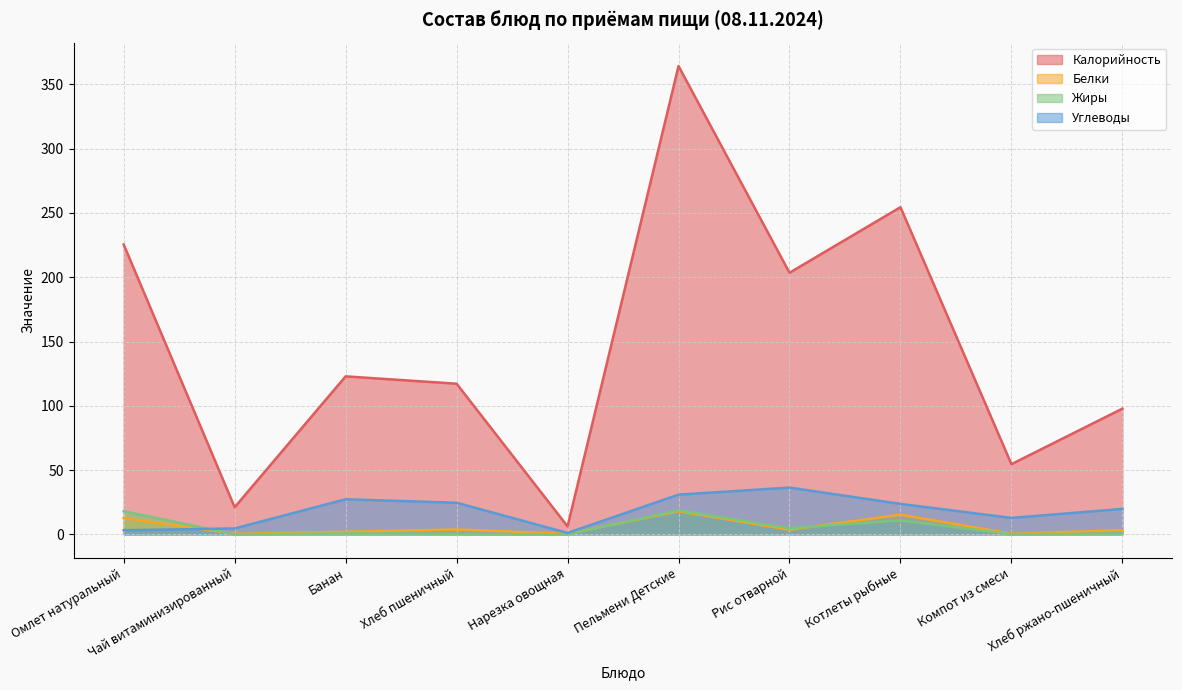

At which category does Белки reach its first local valley?

Чай витаминизированный